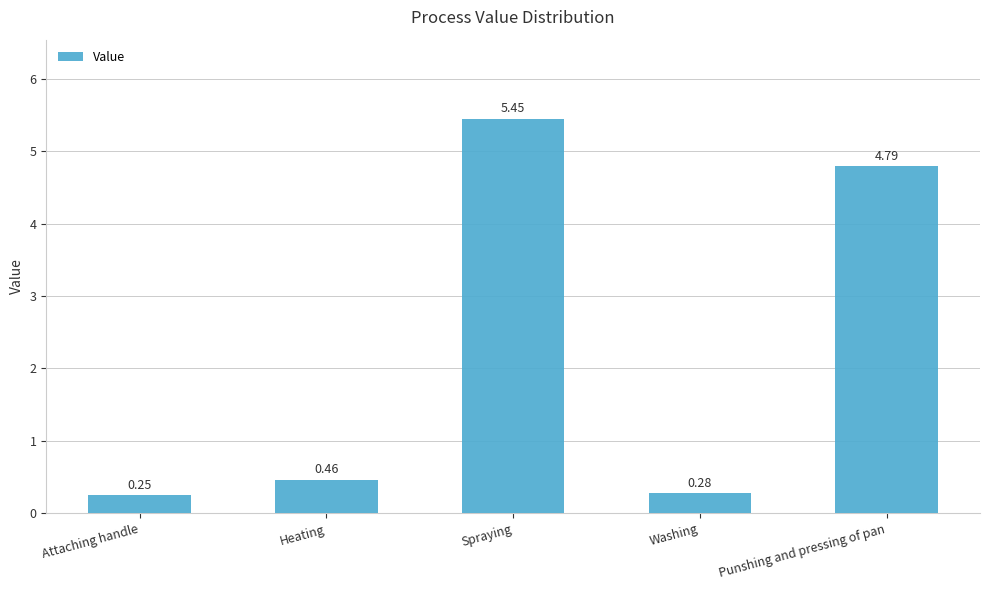

Rank the categories by value from lowest to highest.

Attaching handle, Washing, Heating, Punshing and pressing of pan, Spraying